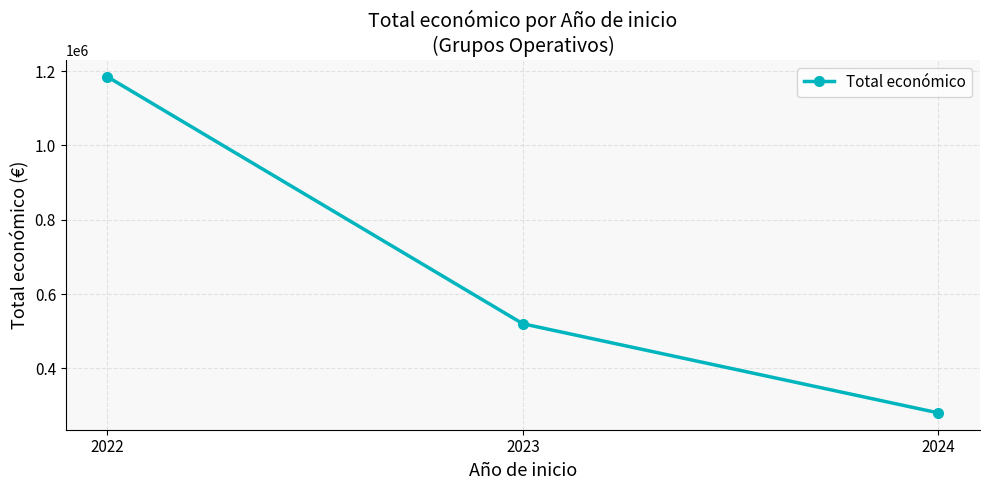

What is the value of the 1st point from the left?

1184685